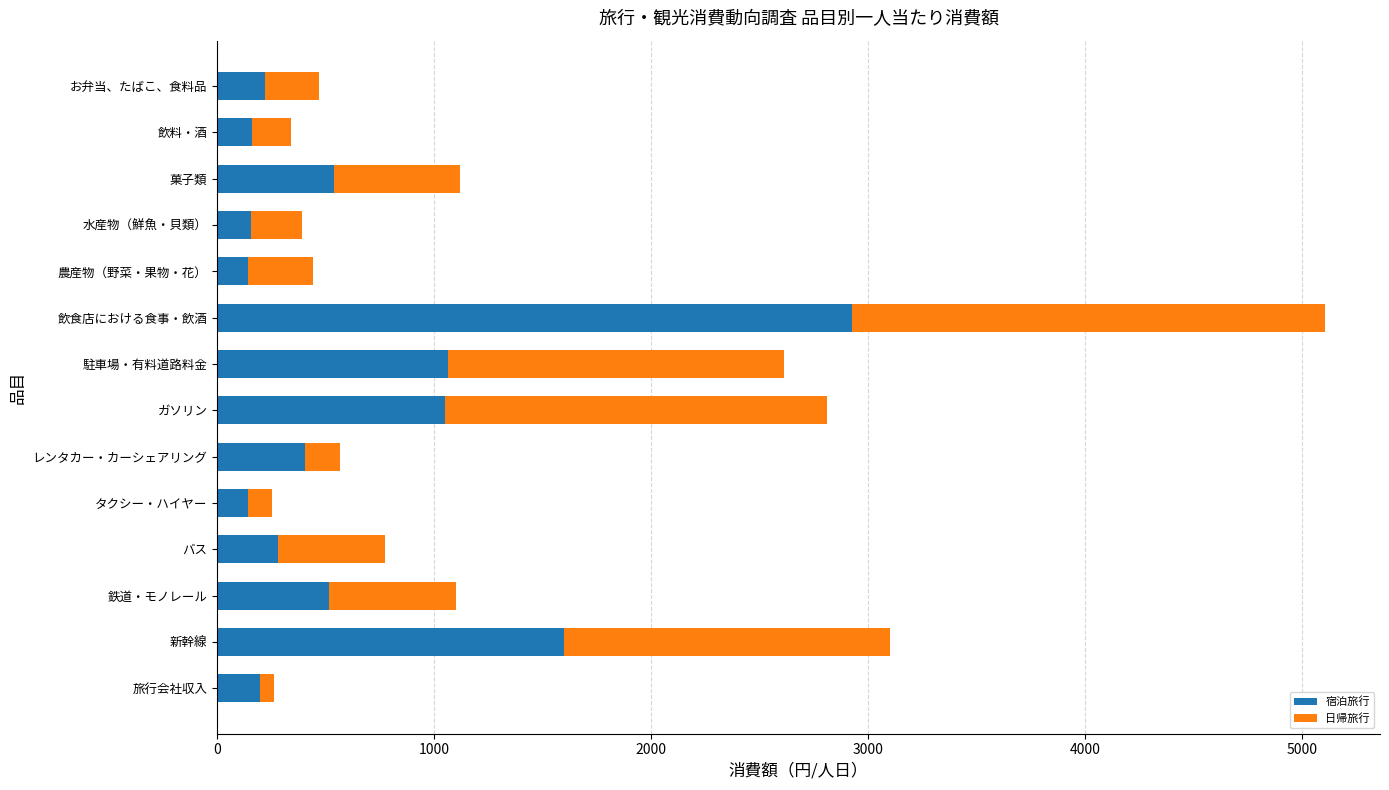

What is the difference between the 宿泊旅行 values at 駐車場・有料道路料金 and 農産物（野菜・果物・花）?

924.6